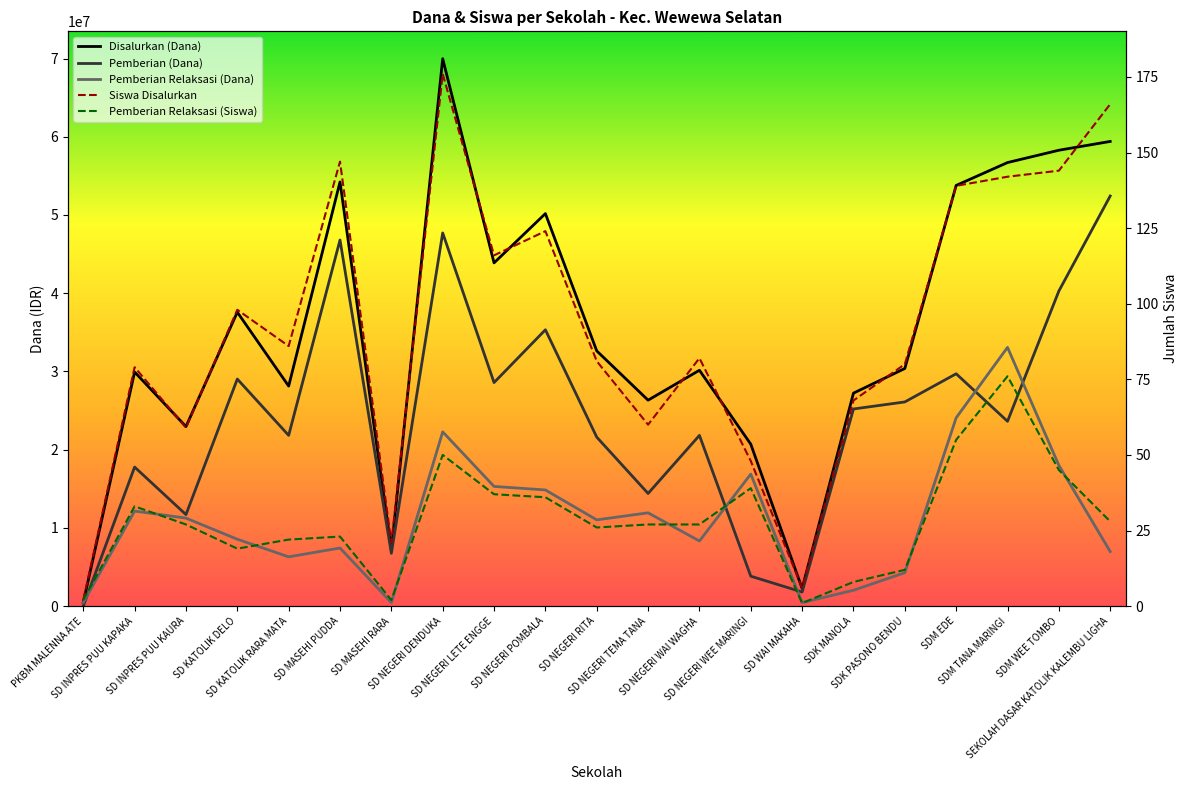

What is the average value of the Disalurkan (Dana) series?

35346429